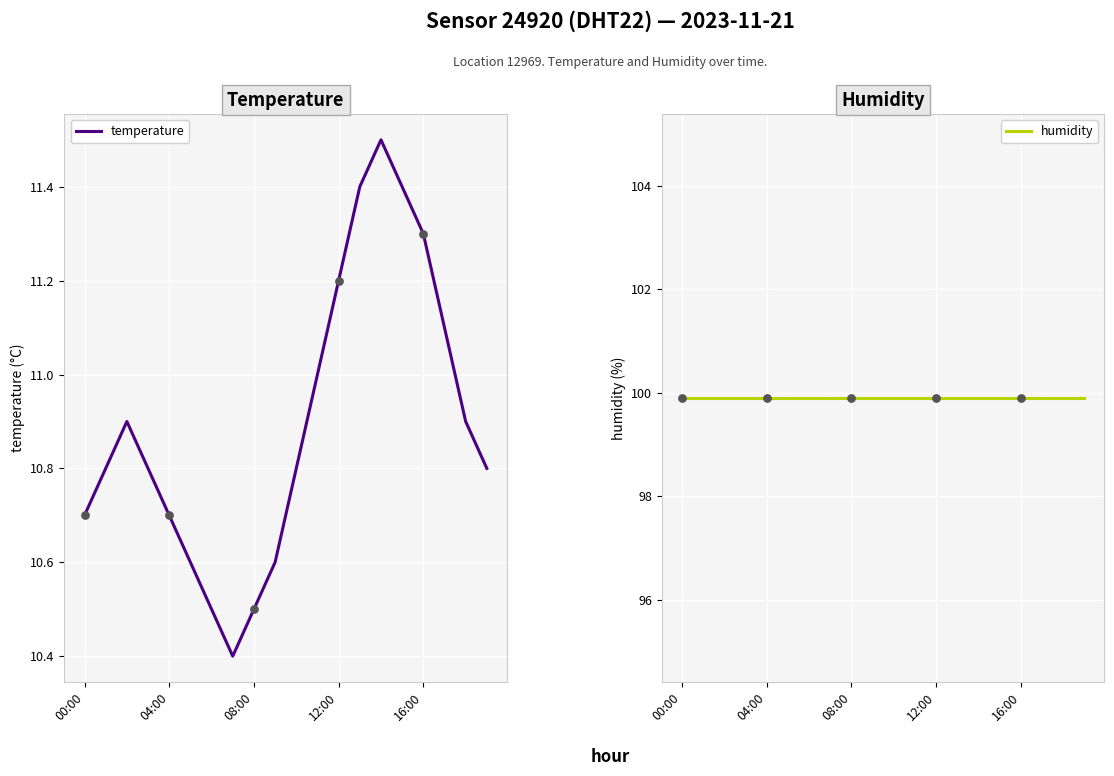

At which category is the sum across all series the highest?

14